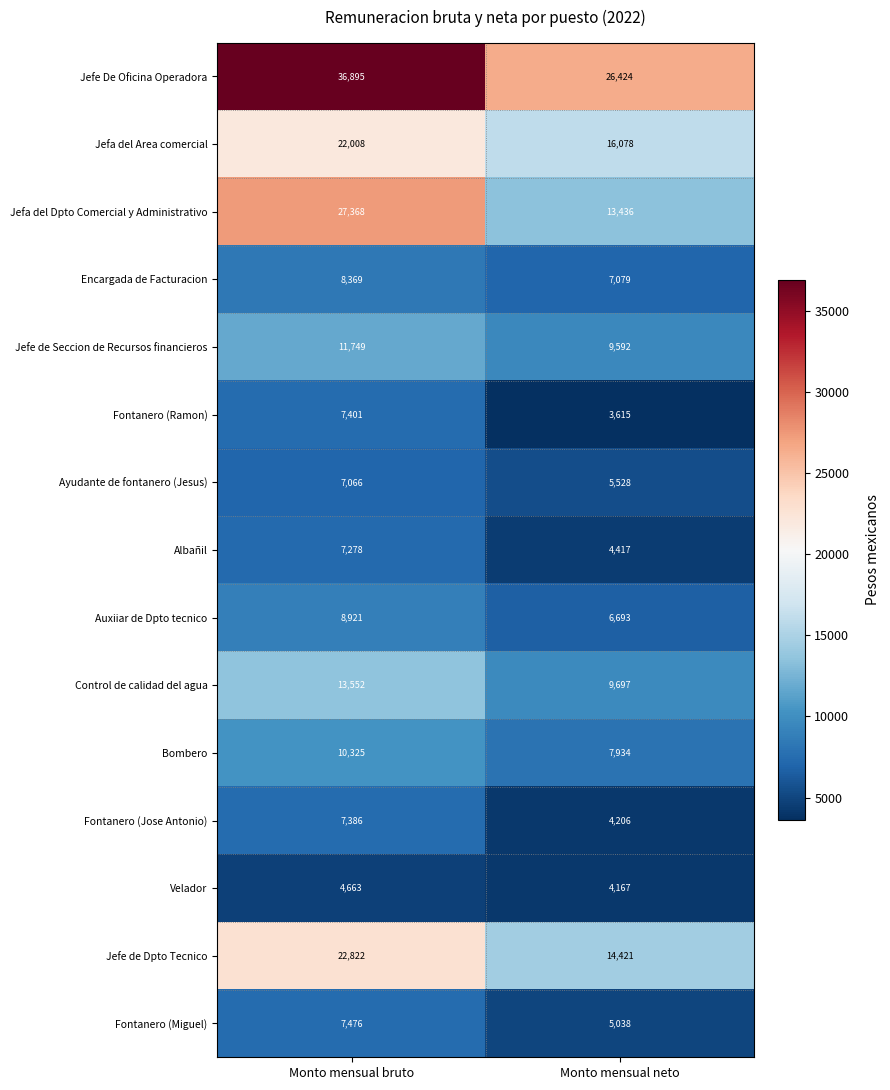

The value of Encargada de Facturacion at Monto mensual bruto is 8369. True or false?

True